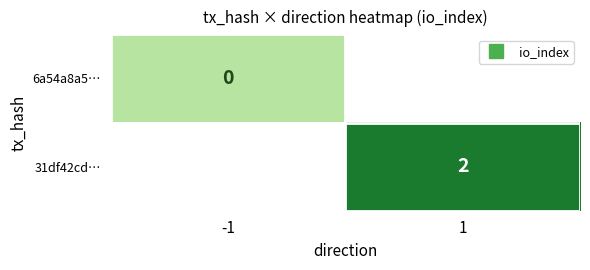

Is it true that 31df42cd… equals 2.0 at 1?

True